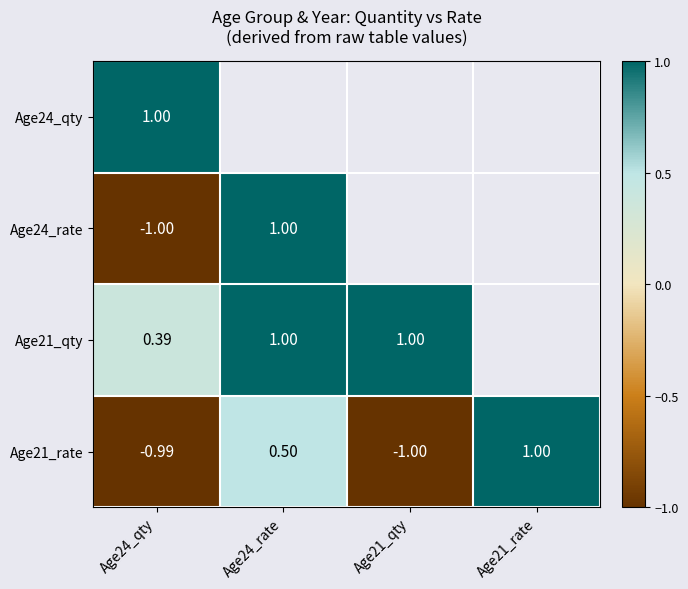

Is the value of Age24_qty at Age24_qty greater than the value of Age21_rate at Age24_qty?

Yes